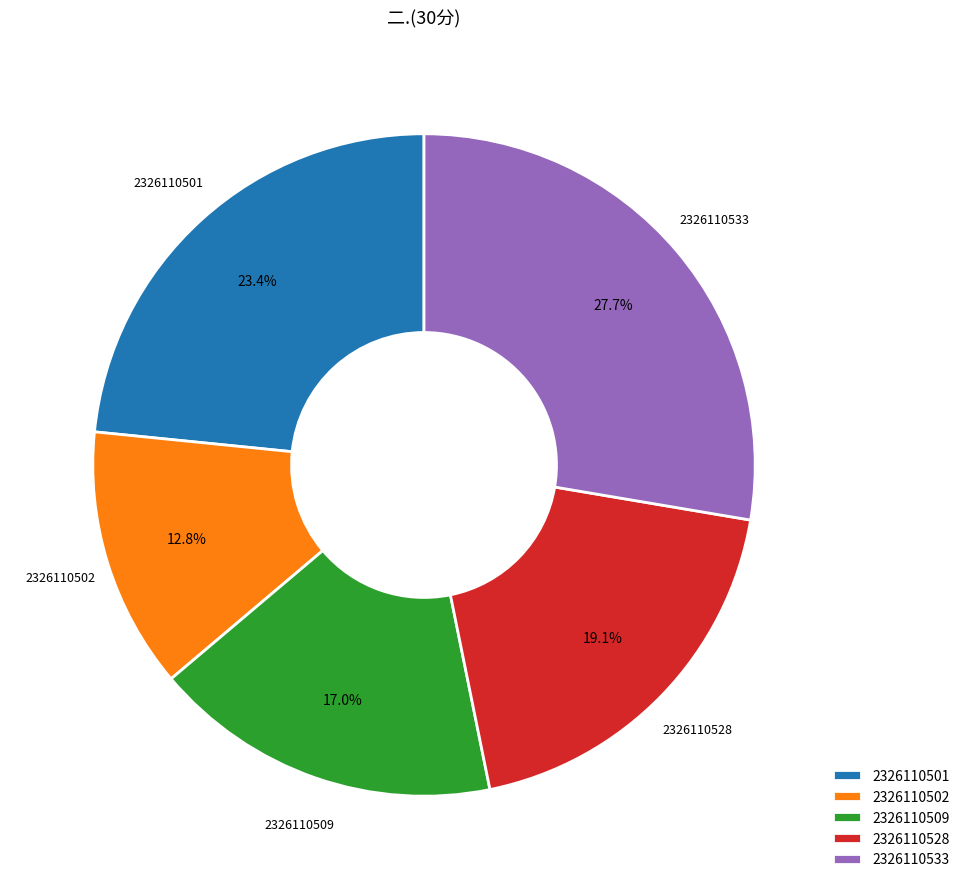

To the nearest percent, what is the combined percentage of 2326110509 and 2326110502?

30%